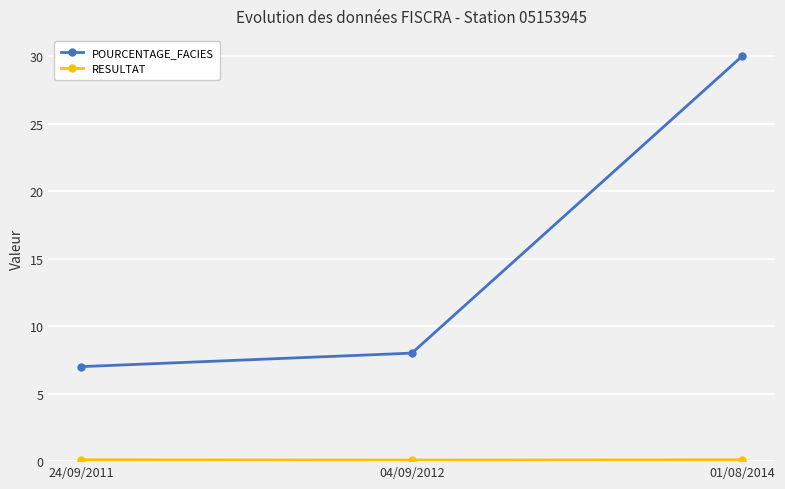

Rank the categories by POURCENTAGE_FACIES value from highest to lowest.

01/08/2014, 04/09/2012, 24/09/2011